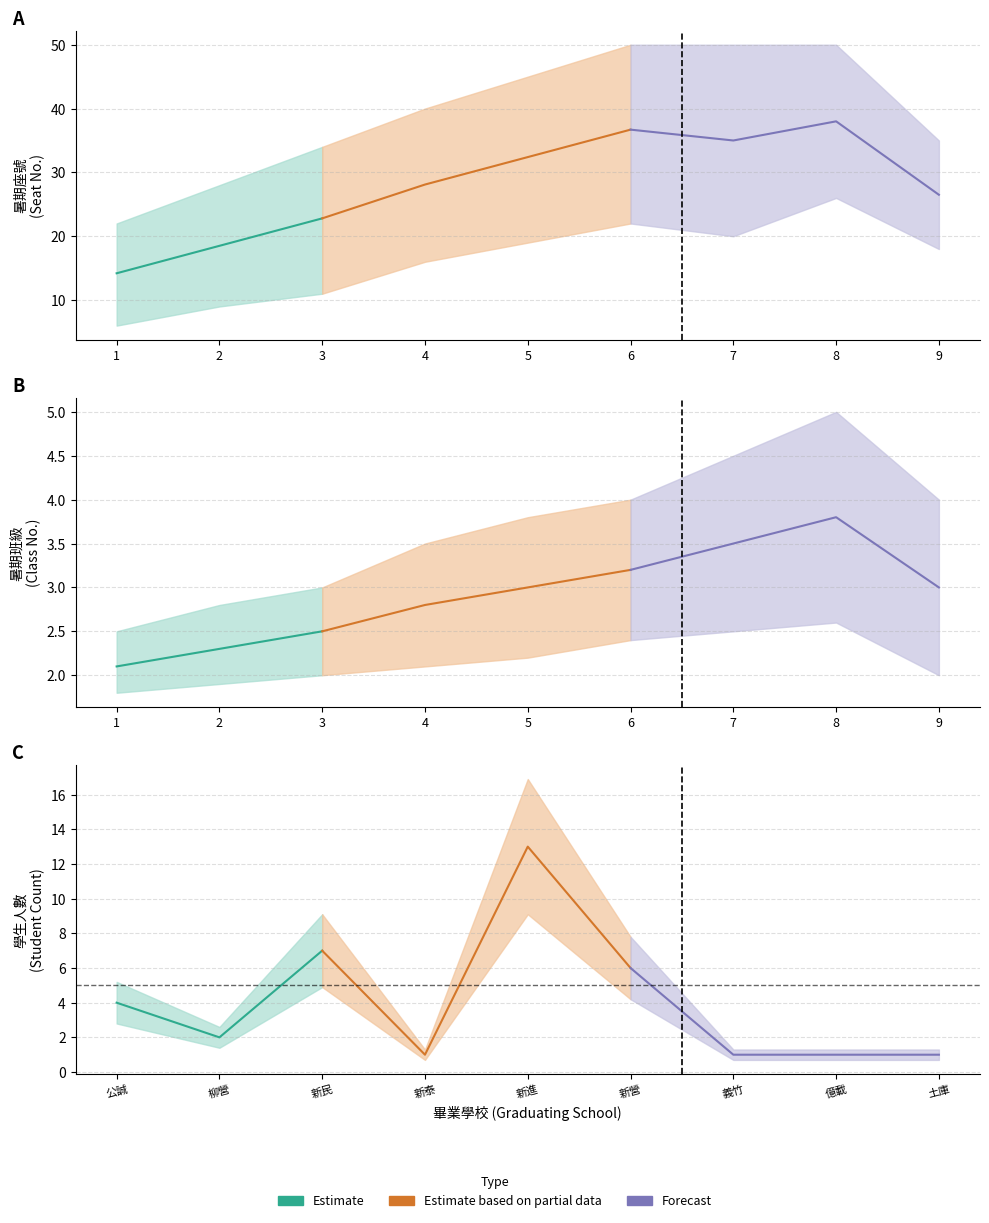

What is the sum of the 暑期班級_upper values at 3 and 4?

6.5